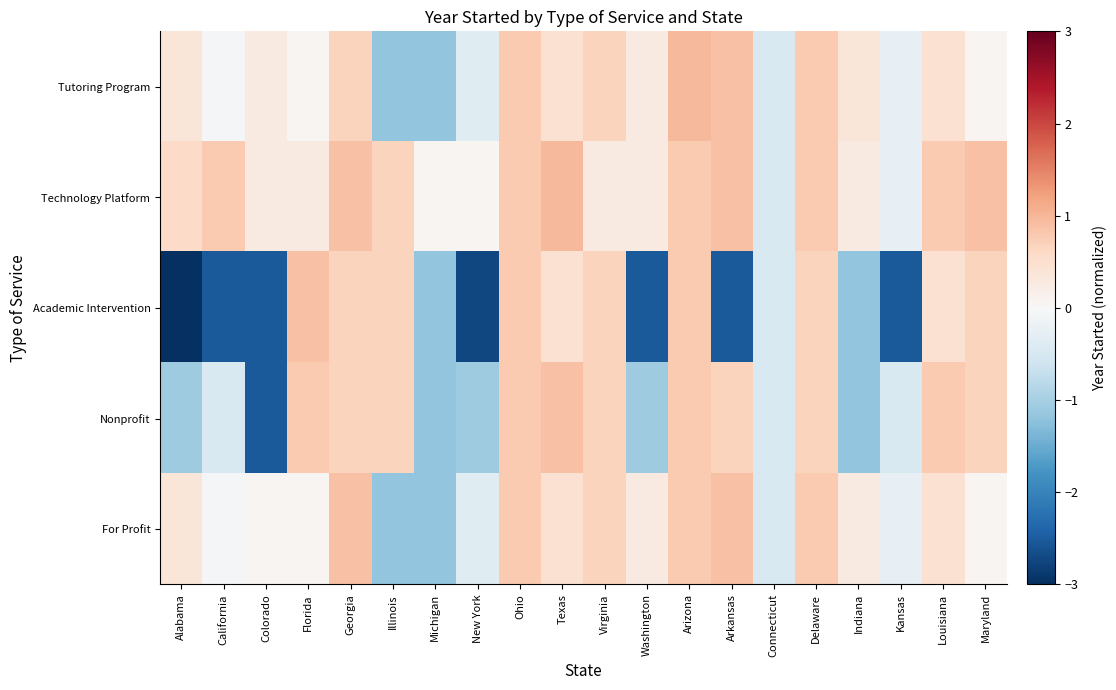

What is the difference between the highest and lowest values at Maryland?

0.8